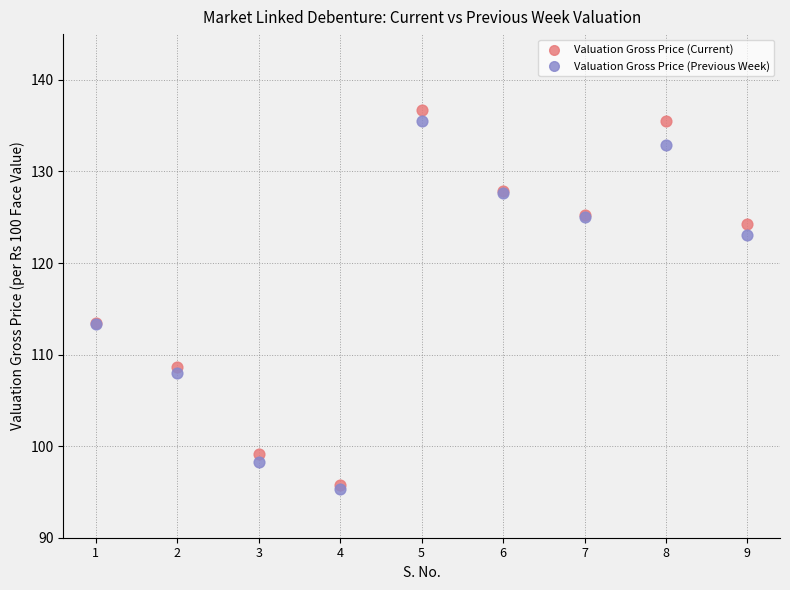

Which series has the largest Y range (max minus min)?

Valuation Gross Price (Current)